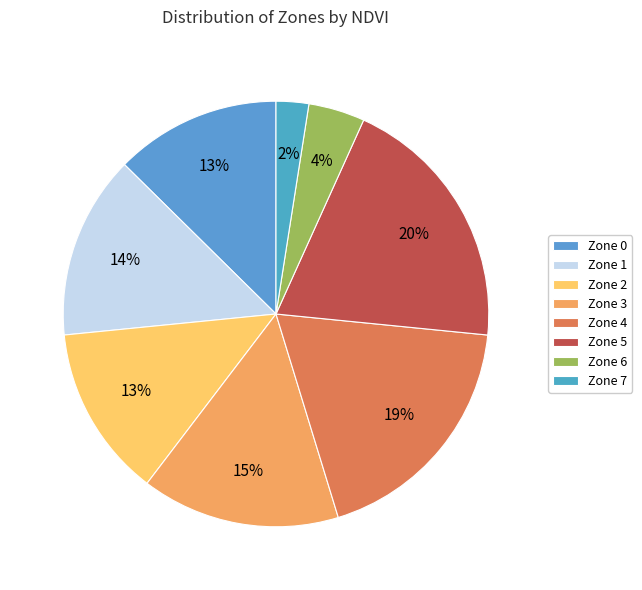

How many slices are in this pie chart?

8